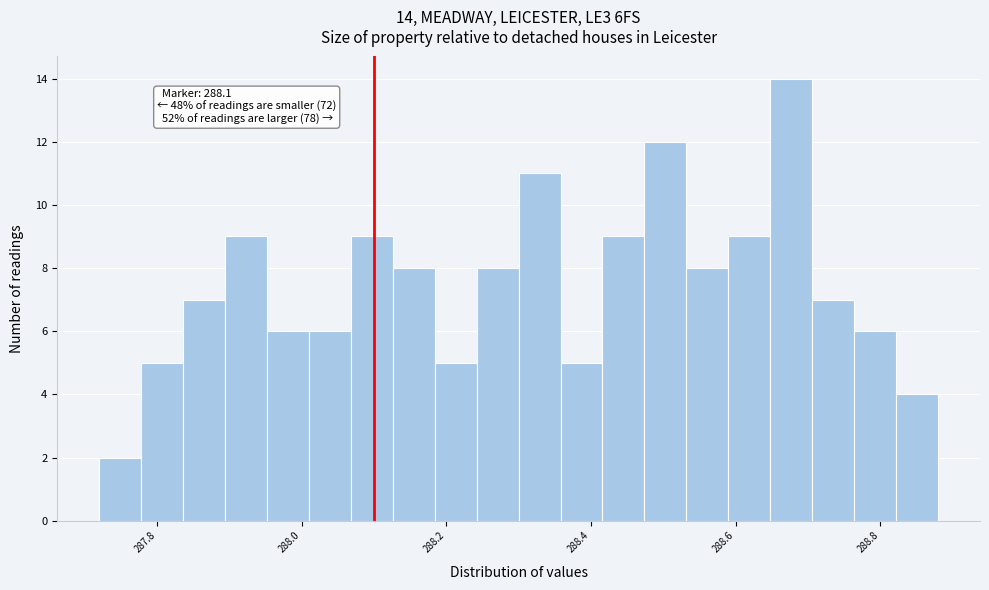

Read against the x-axis, roughly where is the centre of the tallest bar?

288.68